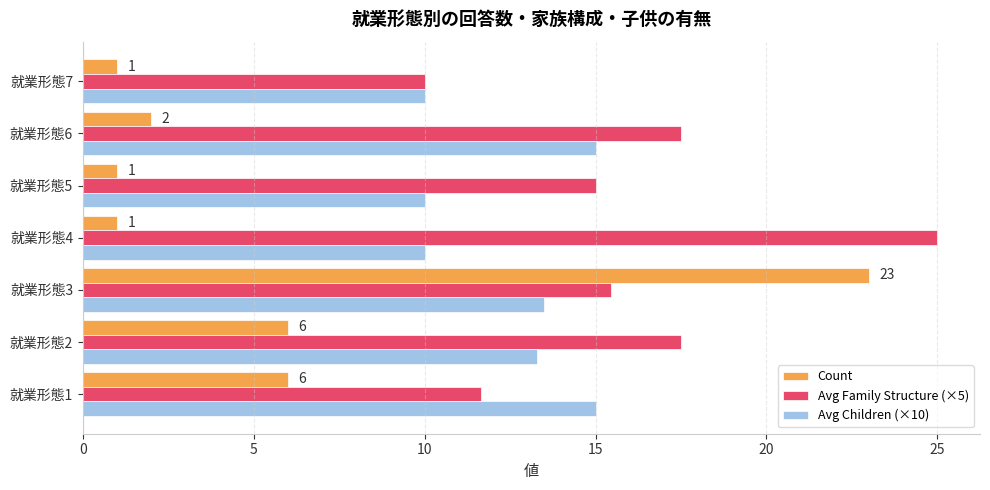

Which series has the largest total across all categories?

Avg Family Structure (×5)